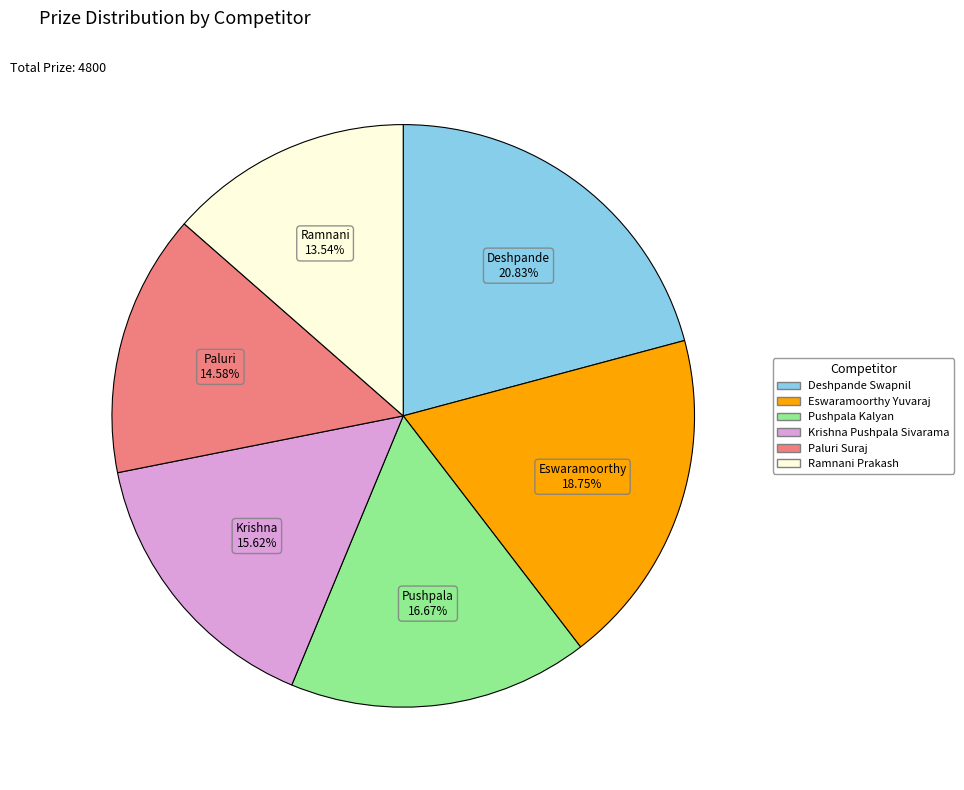

What is the ratio of the value at Deshpande Swapnil to the value at Krishna Pushpala Sivarama?

1.3